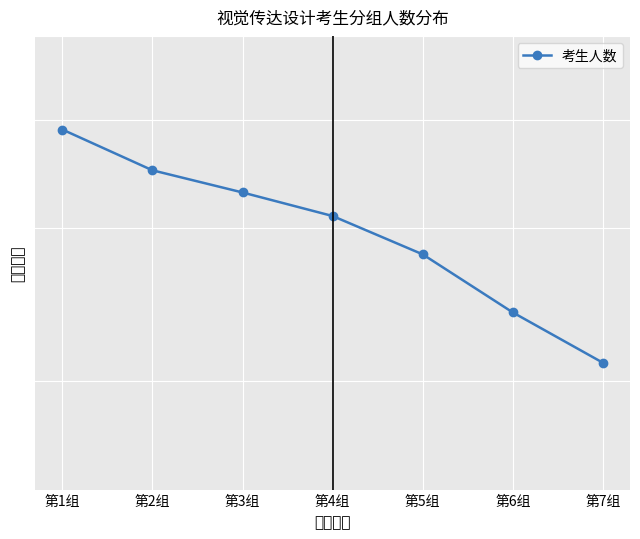

Count the number of categories in the chart.

7